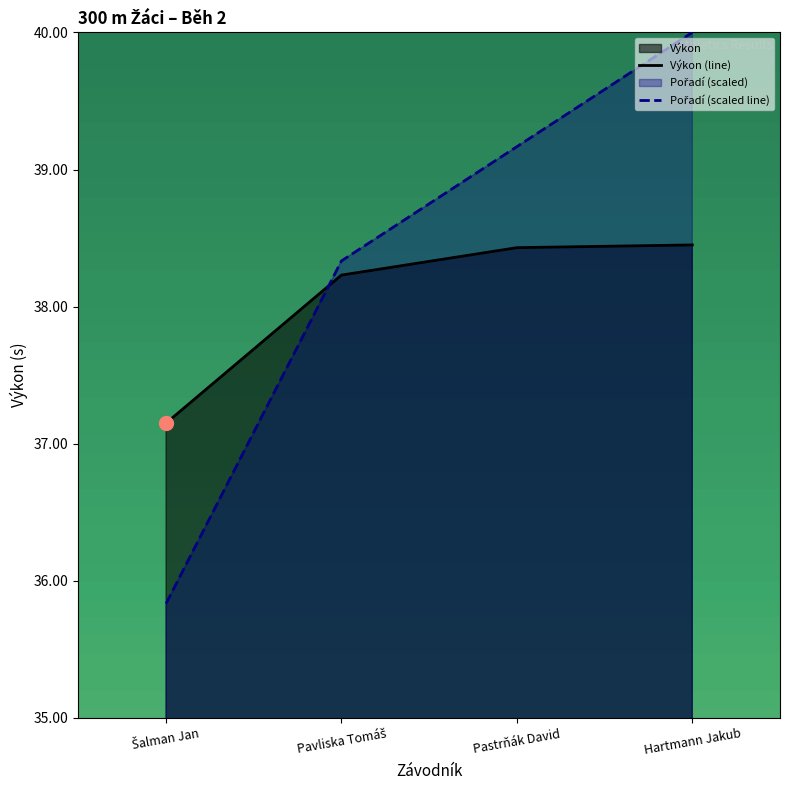

How many distinct data groups are displayed?

2